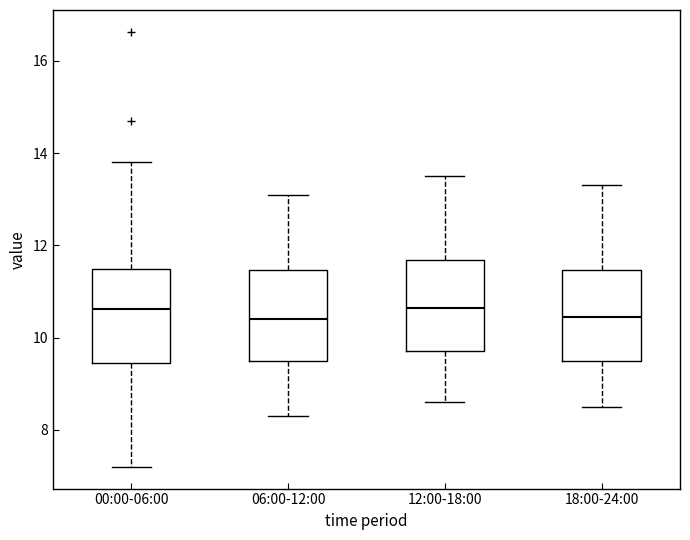

Reading left to right, transcribe this box plot: for each box, give where its median line is, the range the box spans, and where its two whiskers end, as read against the y-axis. The values are not printed on the chart, so give them approximately, as read against the axis.

00:00-06:00: median 10.6, box 9.4 to 11.4, whiskers 7.2 to 13.8
06:00-12:00: median 10.4, box 9.6 to 11.4, whiskers 8.4 to 13.2
12:00-18:00: median 10.6, box 9.8 to 11.6, whiskers 8.6 to 13.6
18:00-24:00: median 10.4, box 9.6 to 11.4, whiskers 8.6 to 13.4